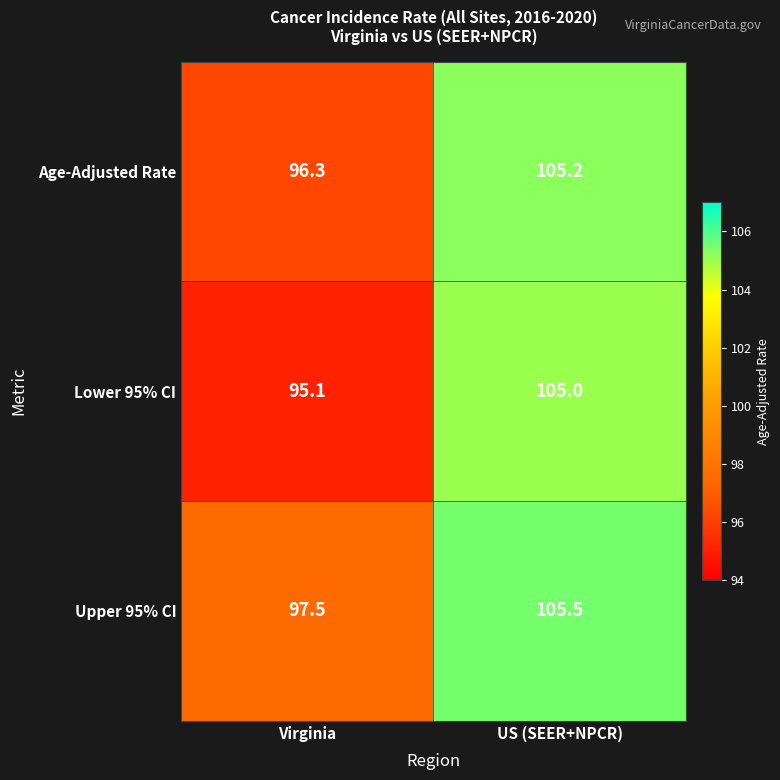

Reading left to right, what are all the values shown in this chart?

Age-Adjusted Rate: 96.3	105.2
Lower 95% CI: 95.1	105.0
Upper 95% CI: 97.5	105.5